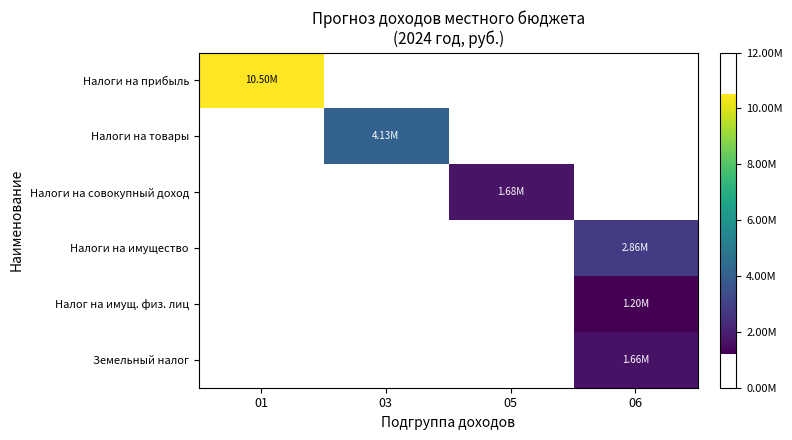

Reading left to right, what are all the values shown in this chart?

Налоги на прибыль: 01=10498285.7	03=0.0	05=0.0	06=0.0
Налоги на товары: 01=0.0	03=4134000.6	05=0.0	06=0.0
Налоги на совокупный доход: 01=0.0	03=0.0	05=1681000.0	06=0.0
Налоги на имущество: 01=0.0	03=0.0	05=0.0	06=2857000.0
Налог на имущ. физ. лиц: 01=0.0	03=0.0	05=0.0	06=1202000.0
Земельный налог: 01=0.0	03=0.0	05=0.0	06=1655000.0